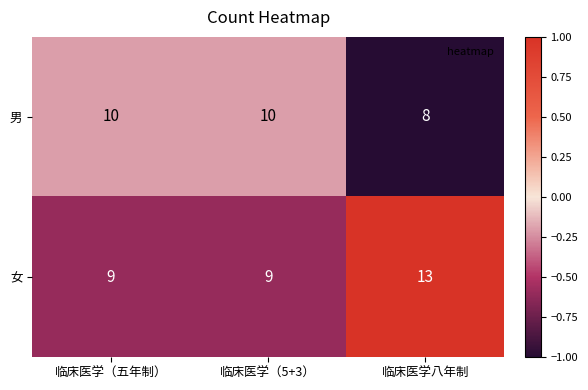

What is the total value across all series at 临床医学（5+3）?

19